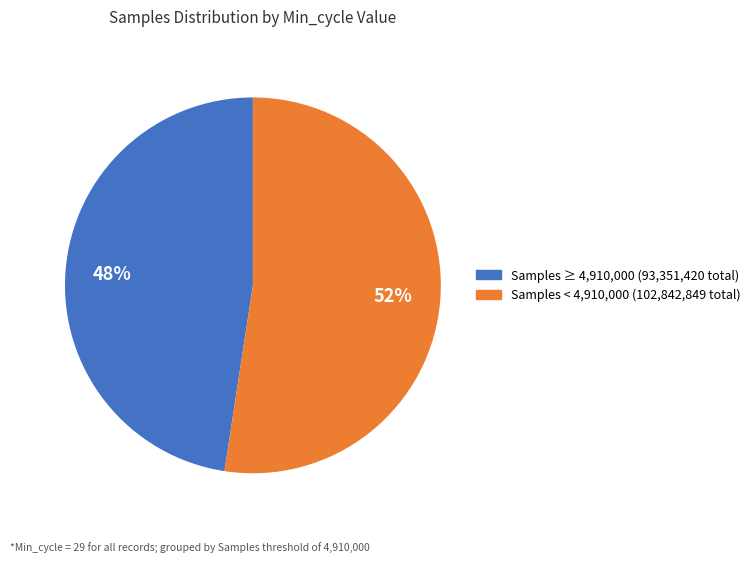

Is there any slice that represents more than half of the pie?

Yes